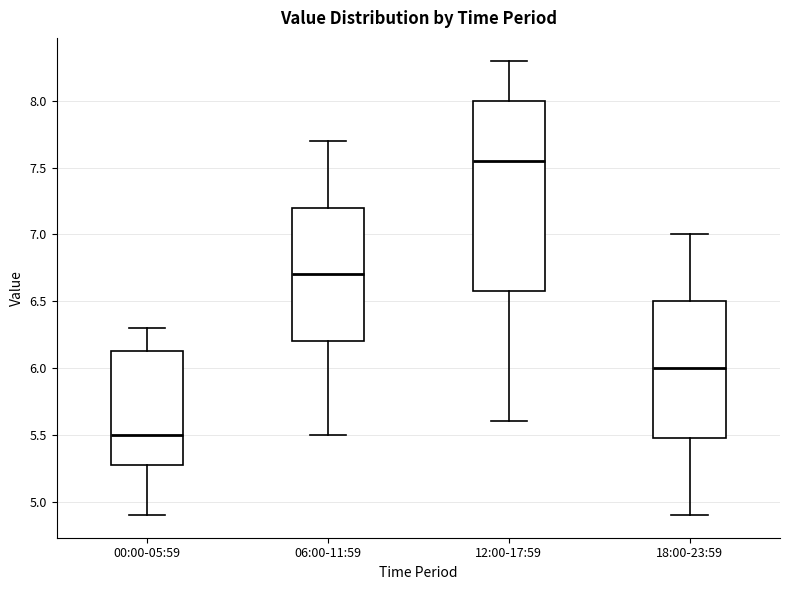

Where does the lower whisker of the box for 06:00-11:59 end on the y-axis? The values are not printed on the chart, so give them approximately, as read against the axis.

5.50